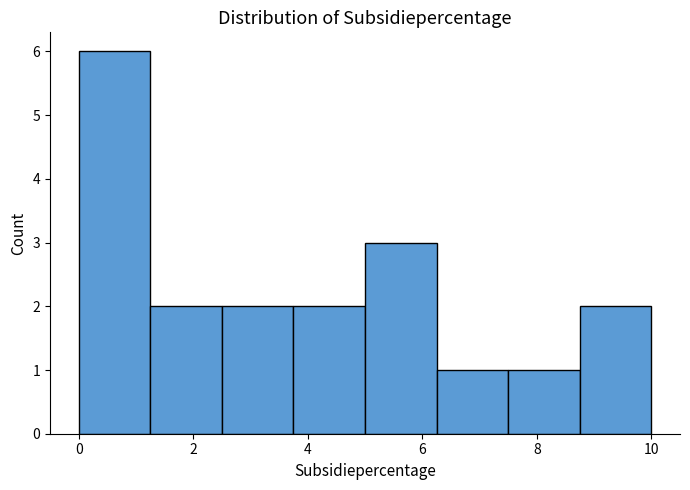

Over which range of the x-axis is the bar tallest?

0.00 to 1.25